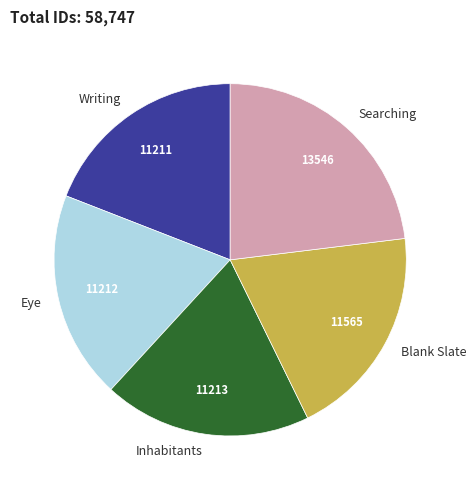

How many slices are in this pie chart?

5